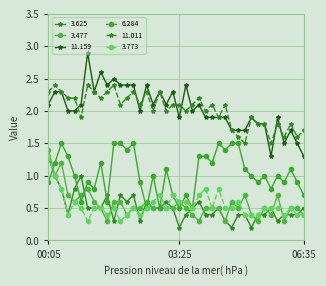

How many series are shown in this chart?

6